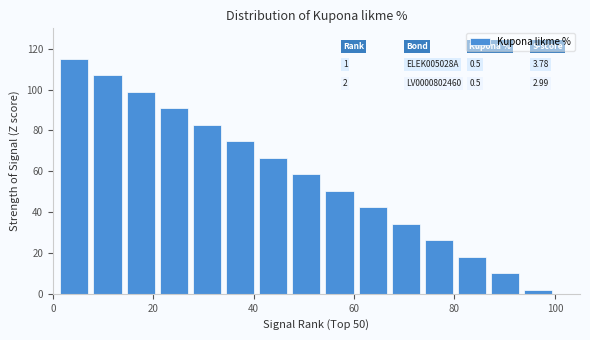

Around what value on the x-axis is the tallest bar? Give the approximate position of its centre, as read against the axis.

4